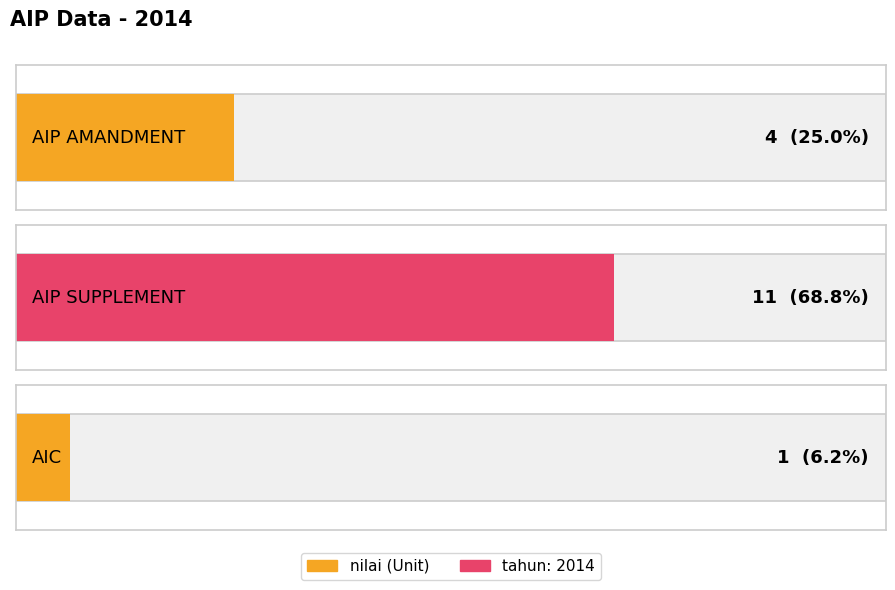

The value at AIP AMANDMENT is 2. True or false?

False